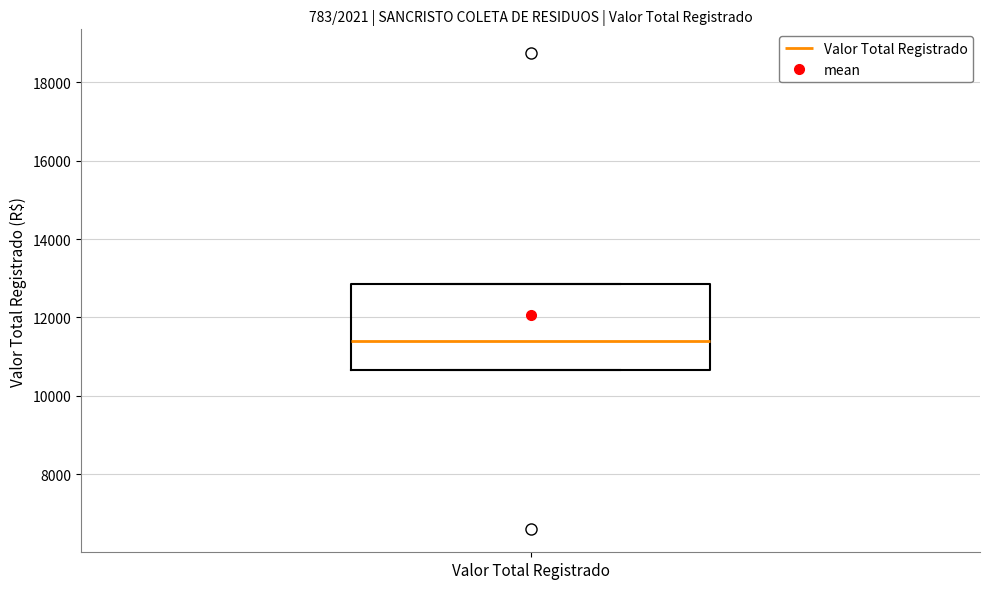

Transcribe this box plot: give where the median line is, the range the box spans, and where the two whiskers end, as read against the y-axis. The values are not printed on the chart, so give them approximately, as read against the axis.

median 11400, box 10600 to 12800, whiskers 10600 to 12800